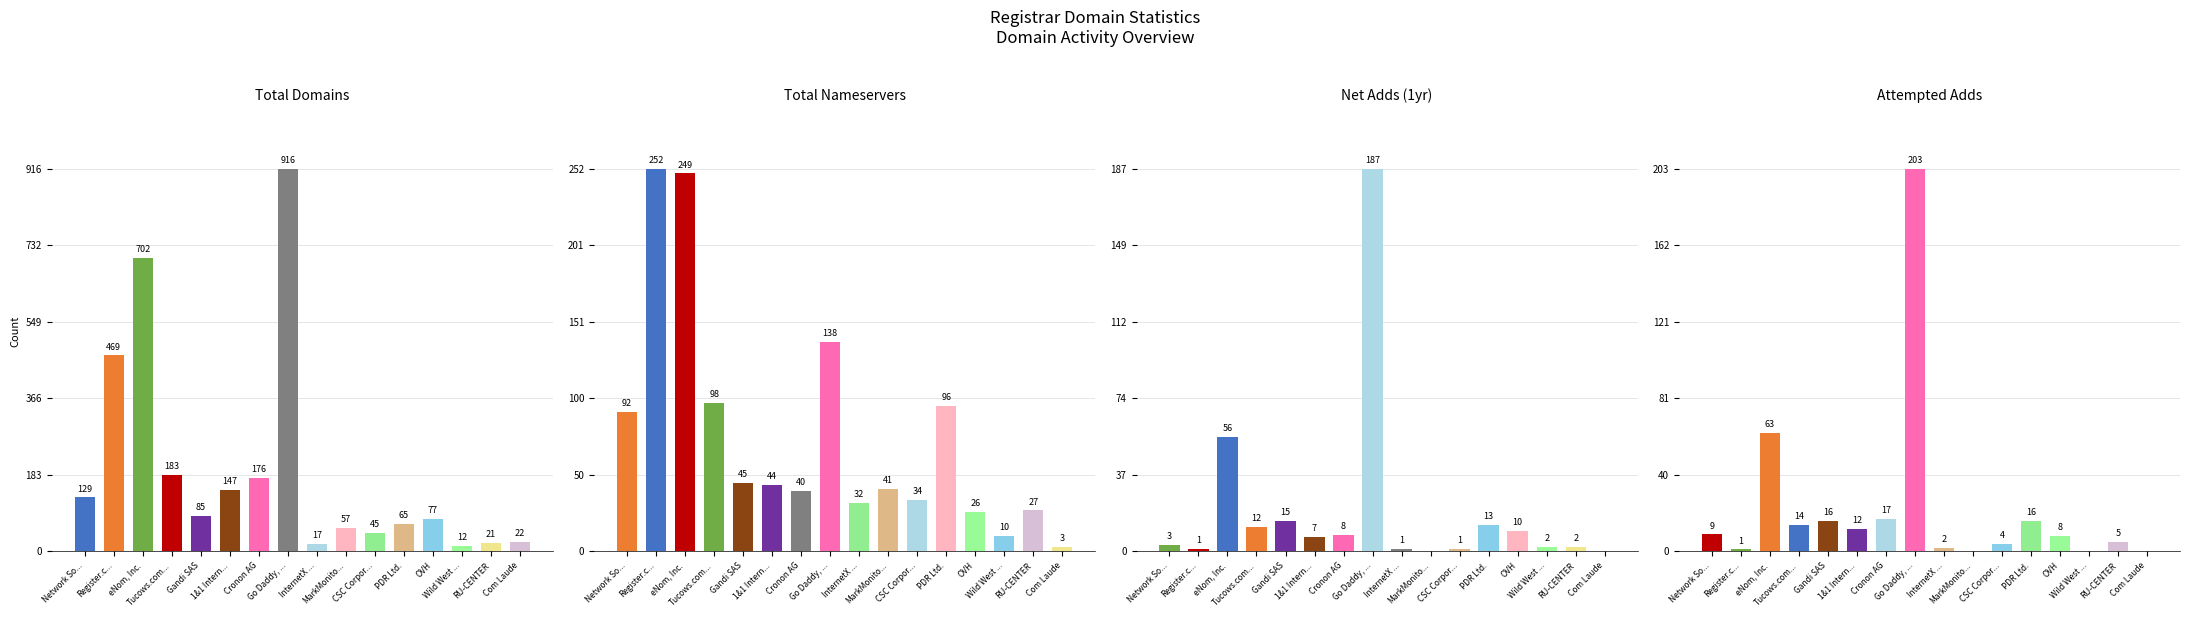

How many distinct data groups are displayed?

4